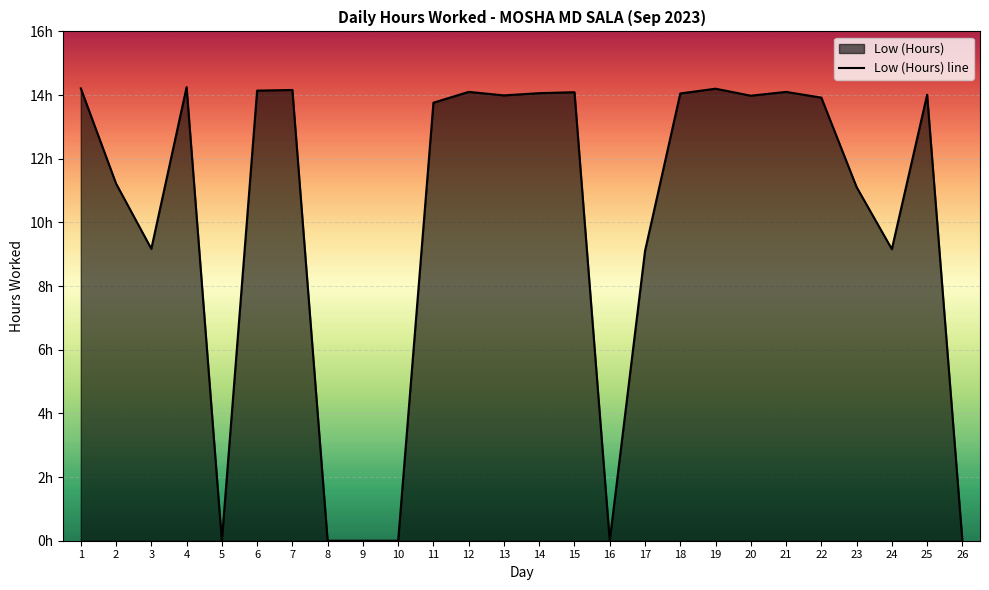

Reading right to left, extract all data points from this chart.

0.0	14.0	9.2	11.1	13.9	14.1	14.0	14.2	14.1	9.1	0.0	14.1	14.1	14.0	14.1	13.8	0.0	0.0	0.0	14.2	14.1	0.0	14.2	9.2	11.2	14.2